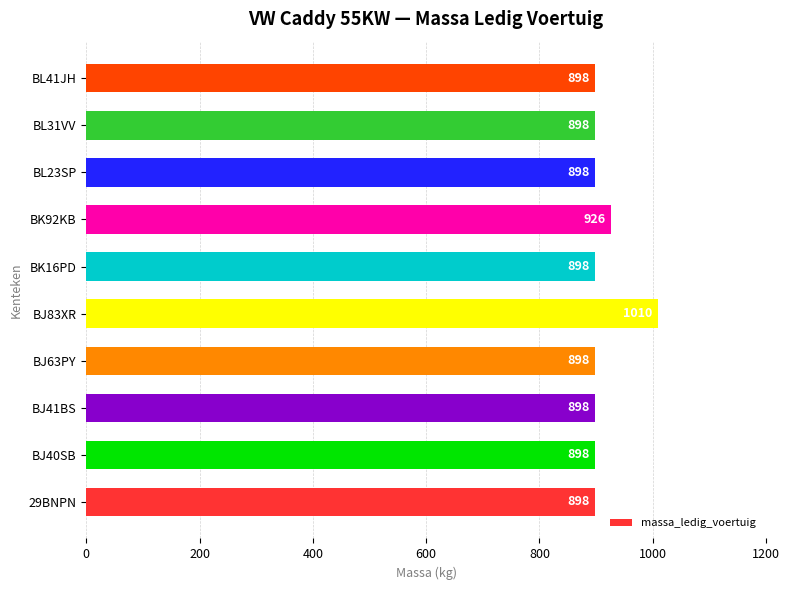

What is the sum of all values?

9120